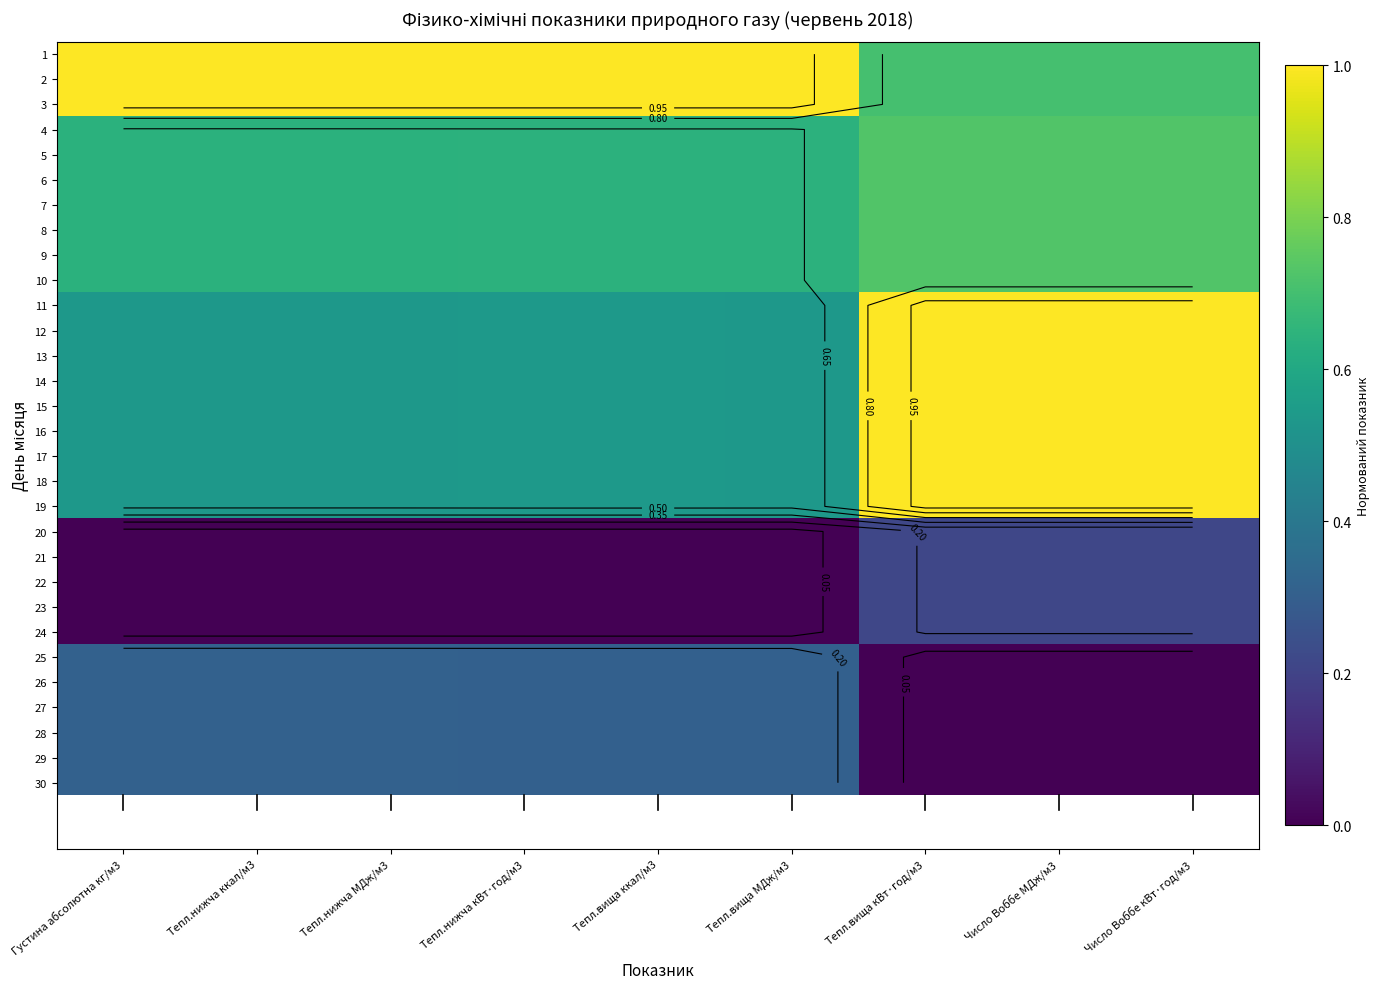

Is it true that 6 equals 1.1 at Тепл.вища ккал/м3?

False